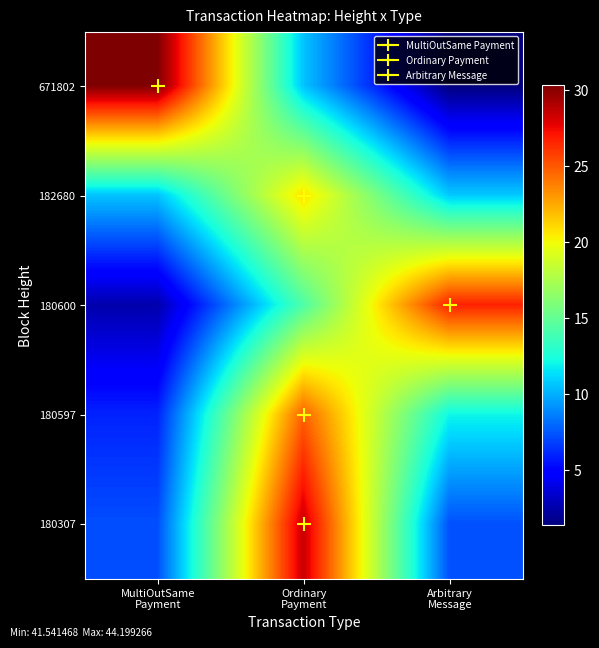

Which series has the widest spread of values?

671802